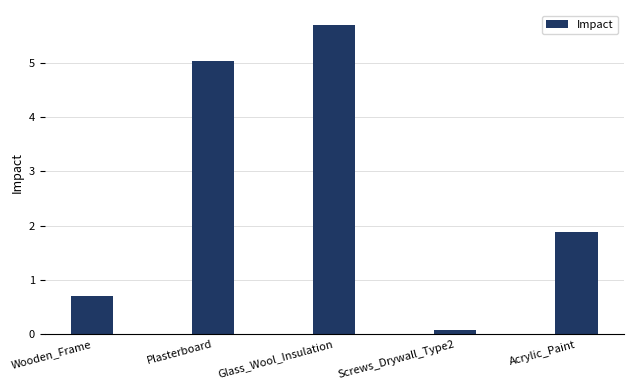

What is the difference between the maximum and minimum values?

5.6